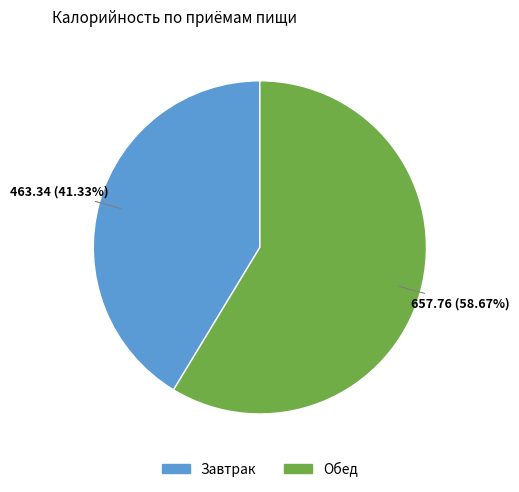

Which slice is the smallest?

Завтрак